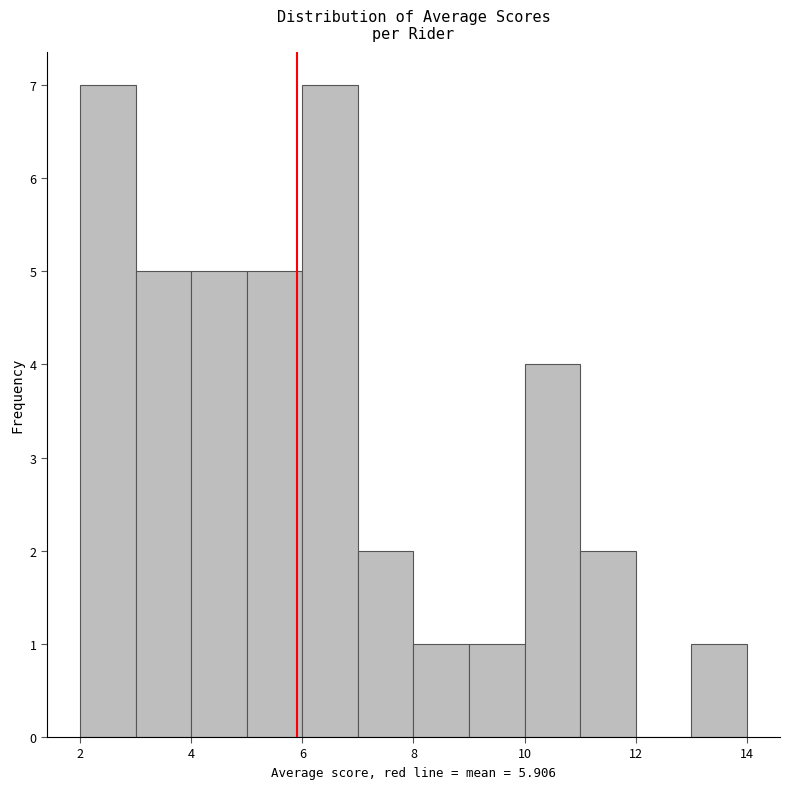

Reading left to right, list every bar in this chart as the range it spans on the x-axis followed by its height. The values are not printed on the chart, so give them approximately, as read against the axis.

2 to 3: 7
3 to 4: 5
4 to 5: 5
5 to 6: 5
6 to 7: 7
7 to 8: 2
8 to 9: 1
9 to 10: 1
10 to 11: 4
11 to 12: 2
12 to 13: 0
13 to 14: 1